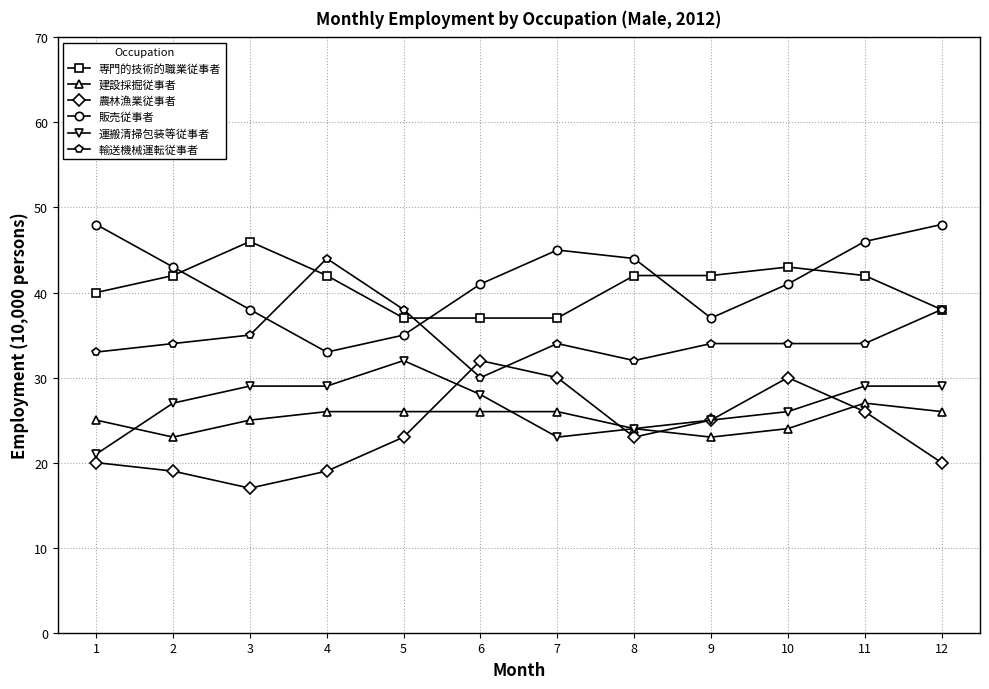

True or false: 専門的技術的職業従事者 has a value of 37 at 6.

True